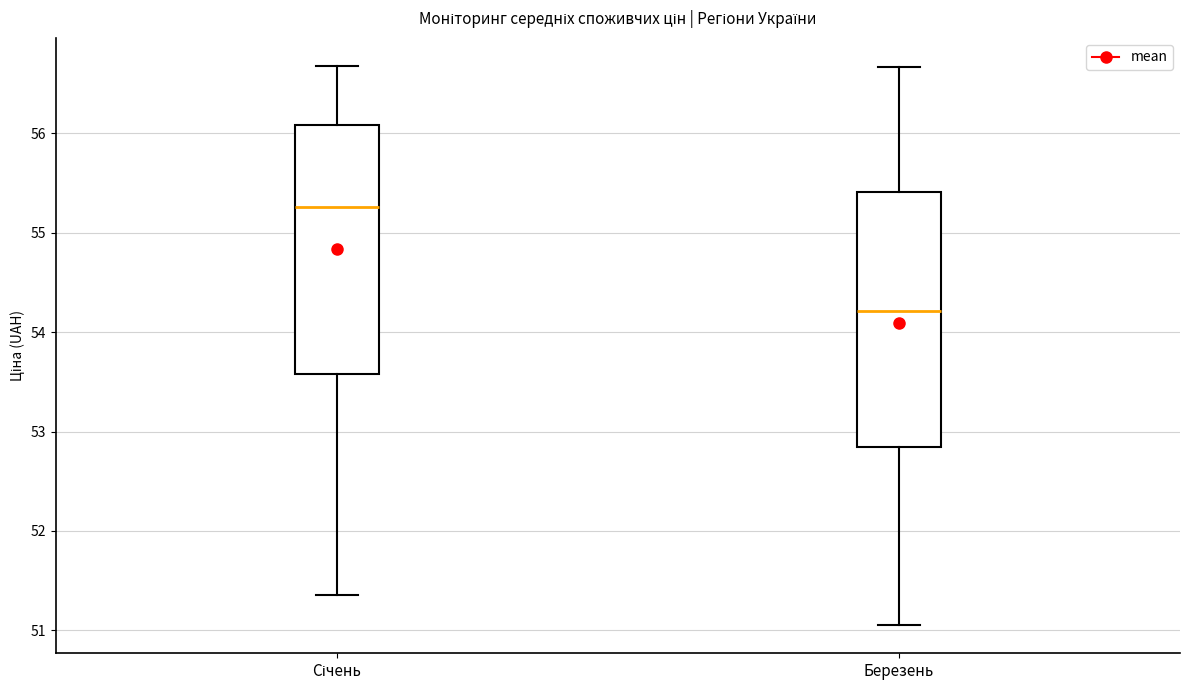

Where does the upper whisker of the box for Березень end on the y-axis? The values are not printed on the chart, so give them approximately, as read against the axis.

56.7